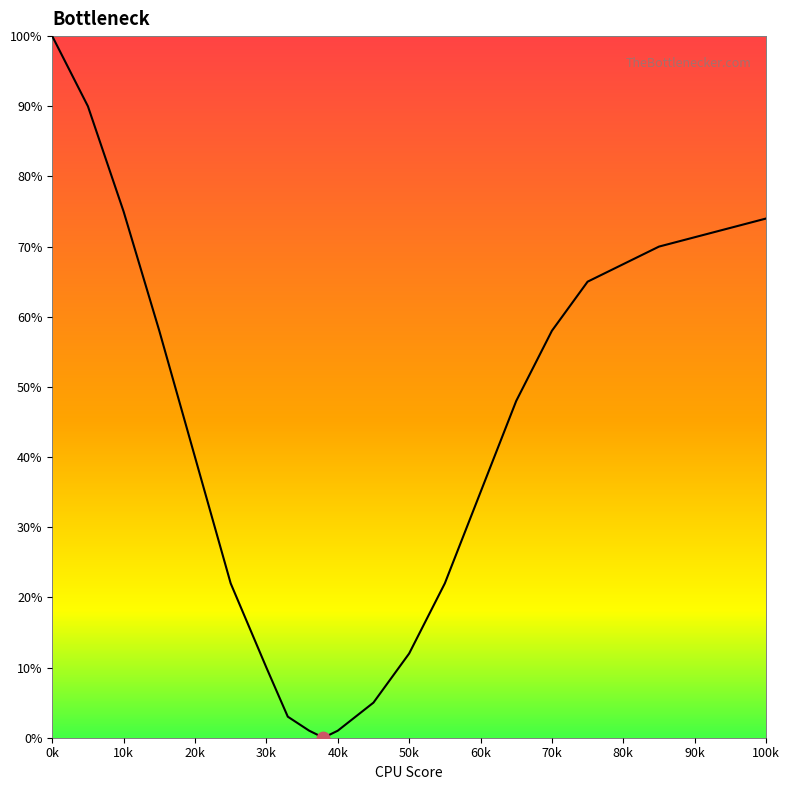

What is the difference between the maximum and minimum values?

100